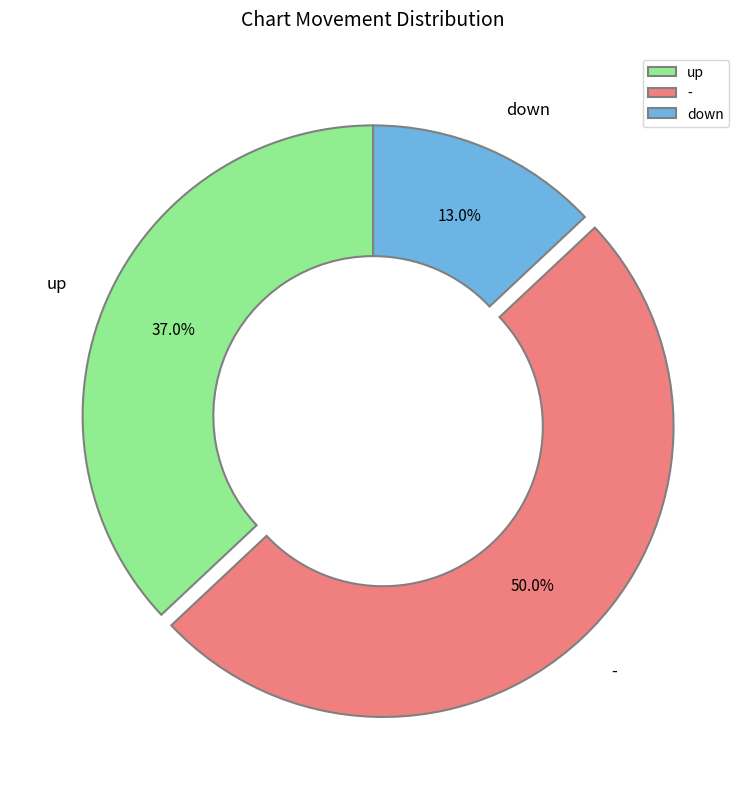

To the nearest percent, what percentage of the pie is up?

37%